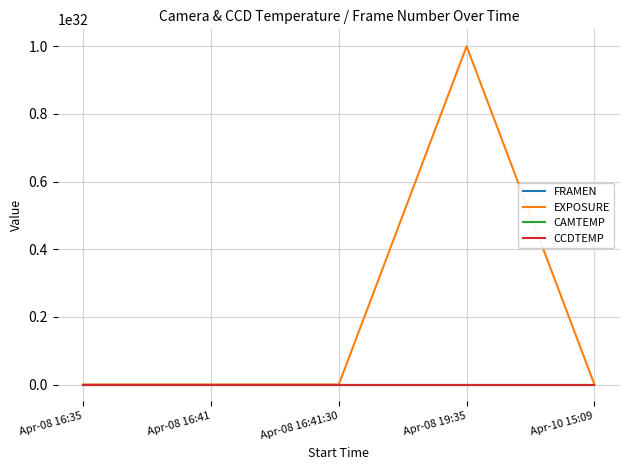

At which category does the chart reach its peak across all series?

Apr-08 19:35